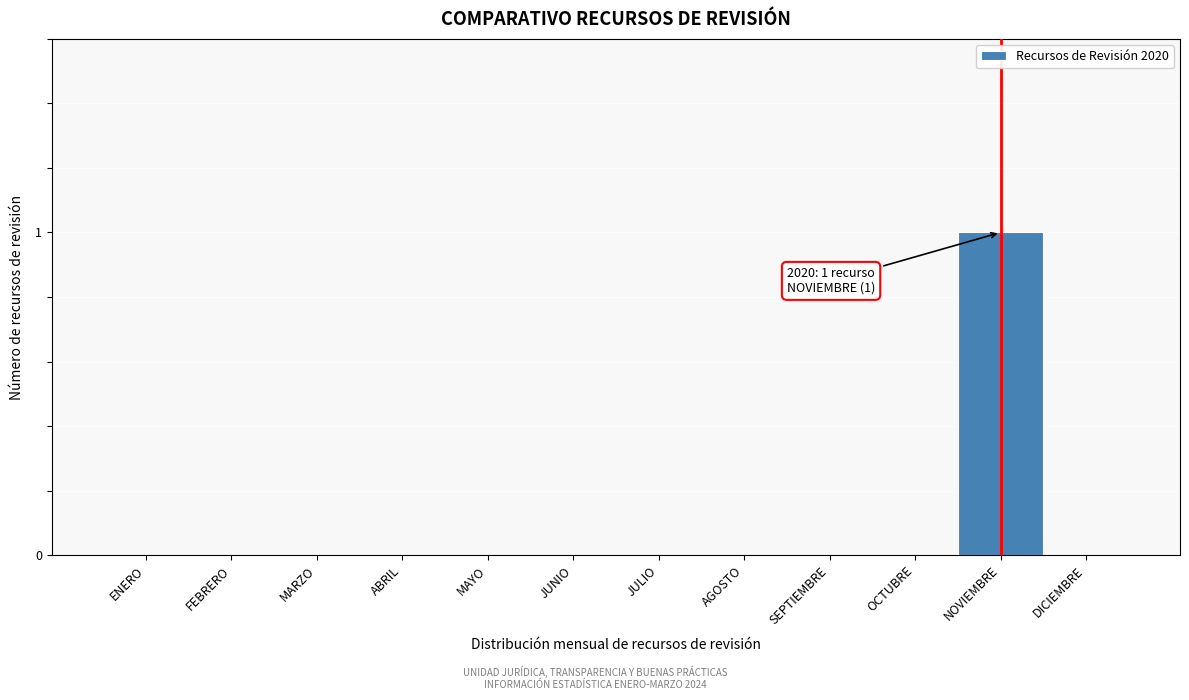

Reading right to left, list all the values displayed in this chart.

DICIEMBRE=0	NOVIEMBRE=1	OCTUBRE=0	SEPTIEMBRE=0	AGOSTO=0	JULIO=0	JUNIO=0	MAYO=0	ABRIL=0	MARZO=0	FEBRERO=0	ENERO=0